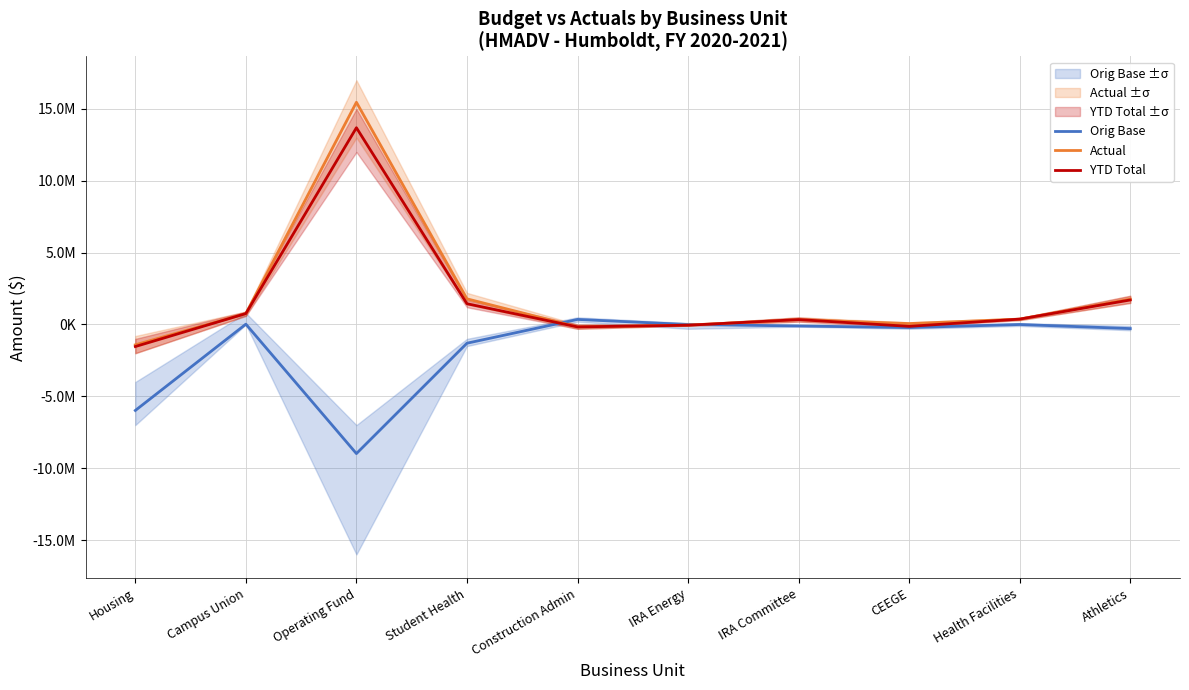

Which has a higher value, Housing or Construction Admin?

Construction Admin